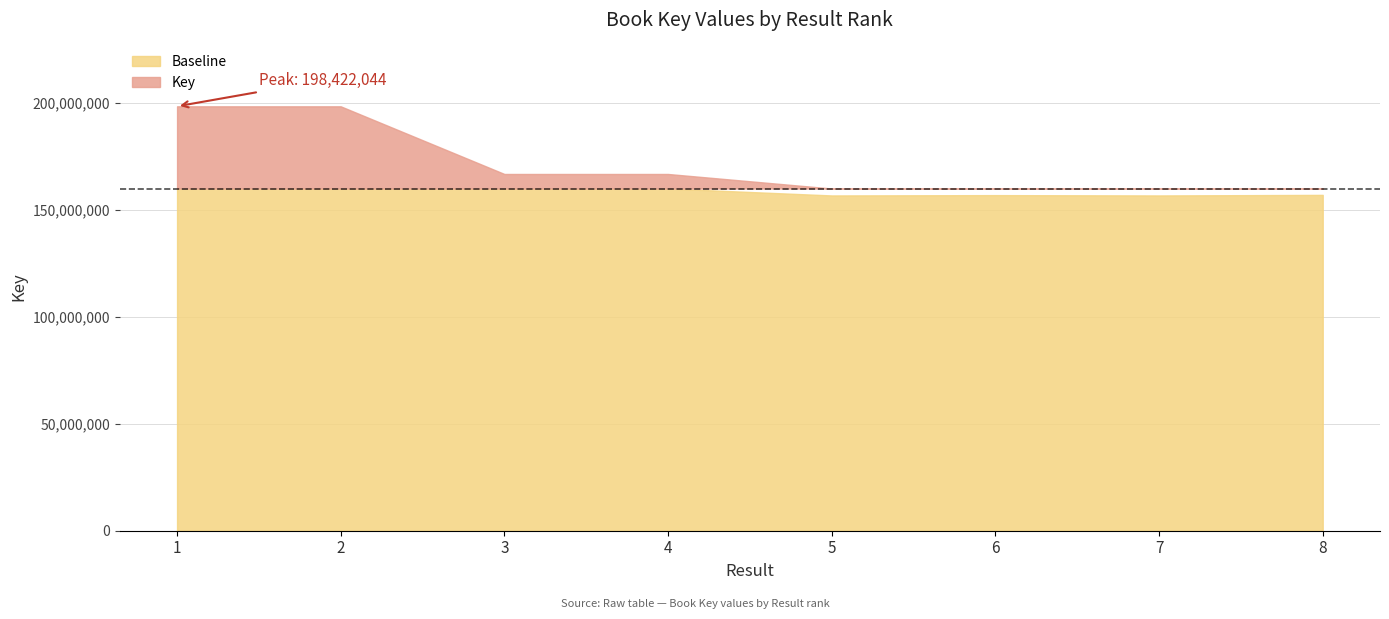

Reading left to right, what are all the values shown in this chart?

1=198422044	2=198421966	3=166789091	4=166789019	5=156756408	6=156907311	7=156756903	8=157017747